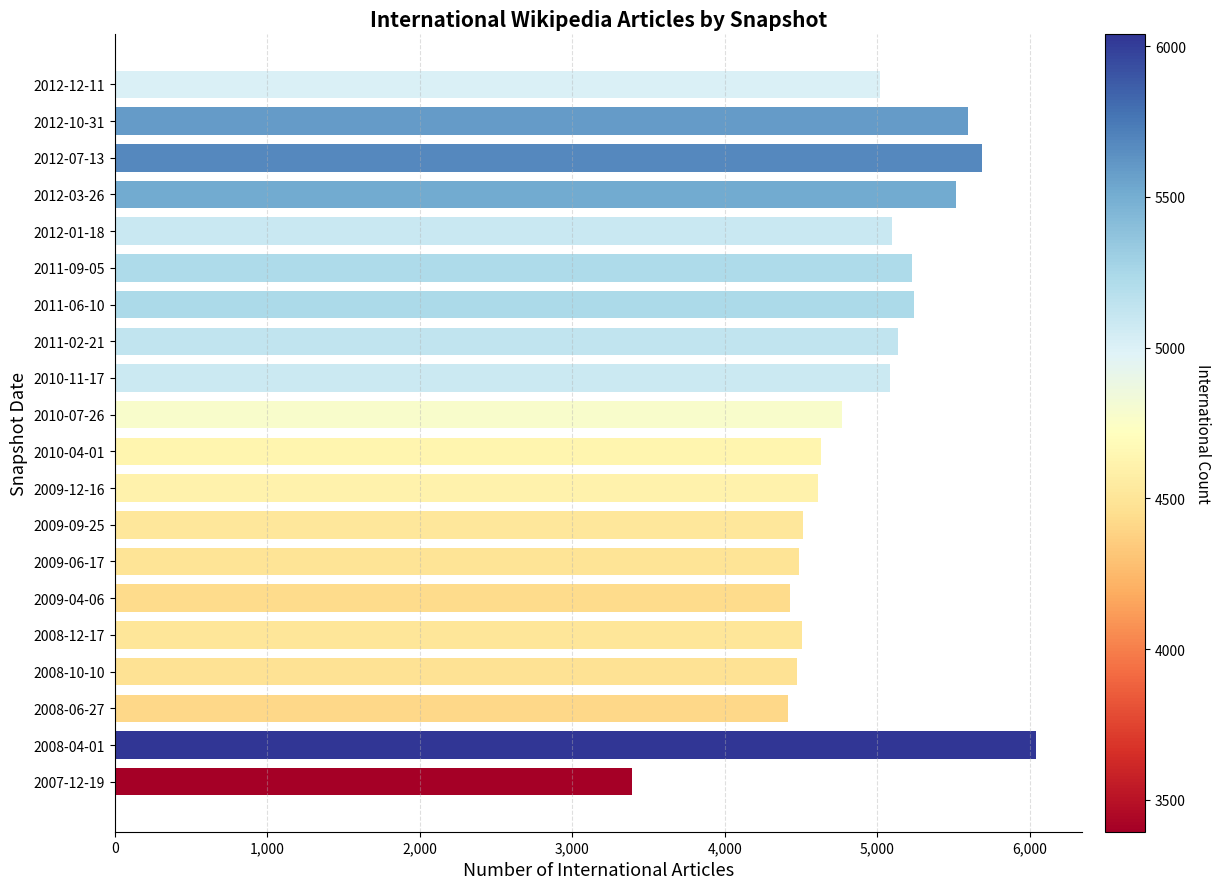

What value does the data have at 2009-12-16?

4609